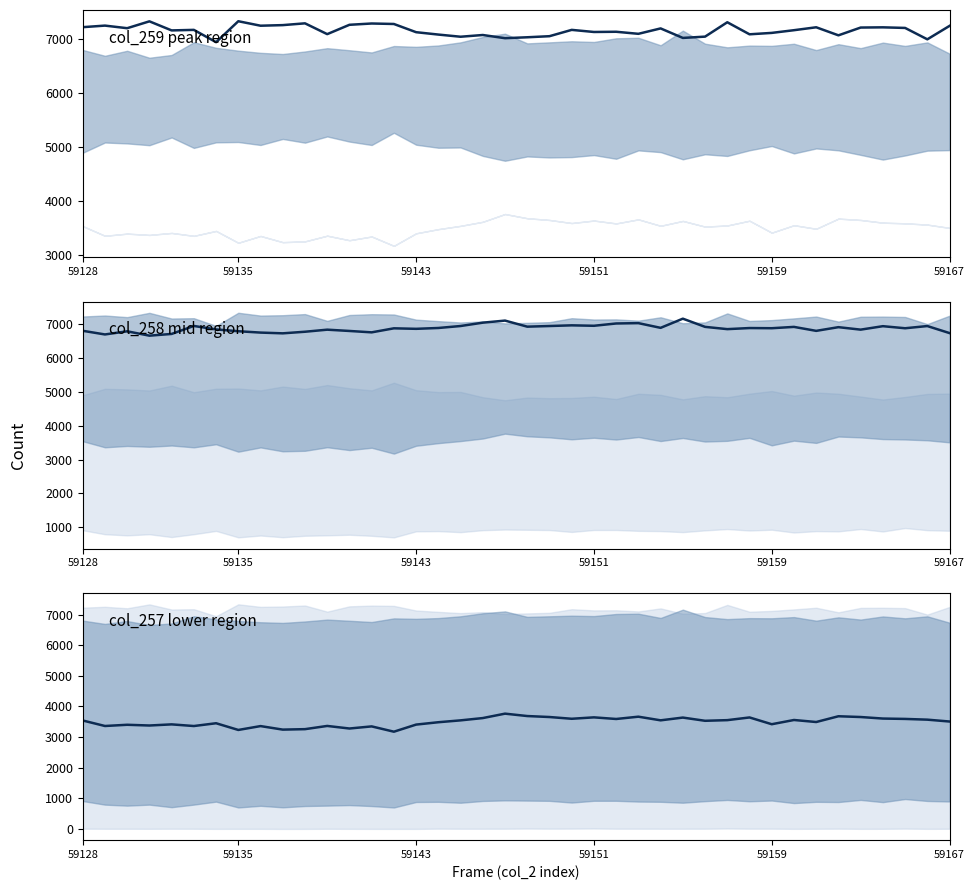

How many values in the col_258 series are below 6877?

20